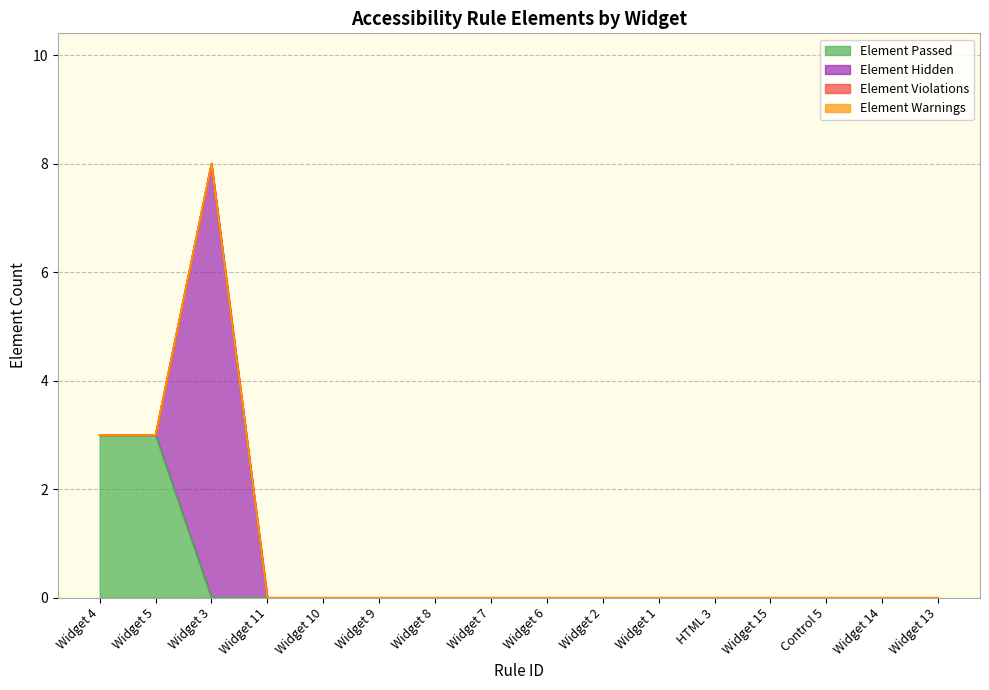

At how many categories does at least one series exceed 4?

1